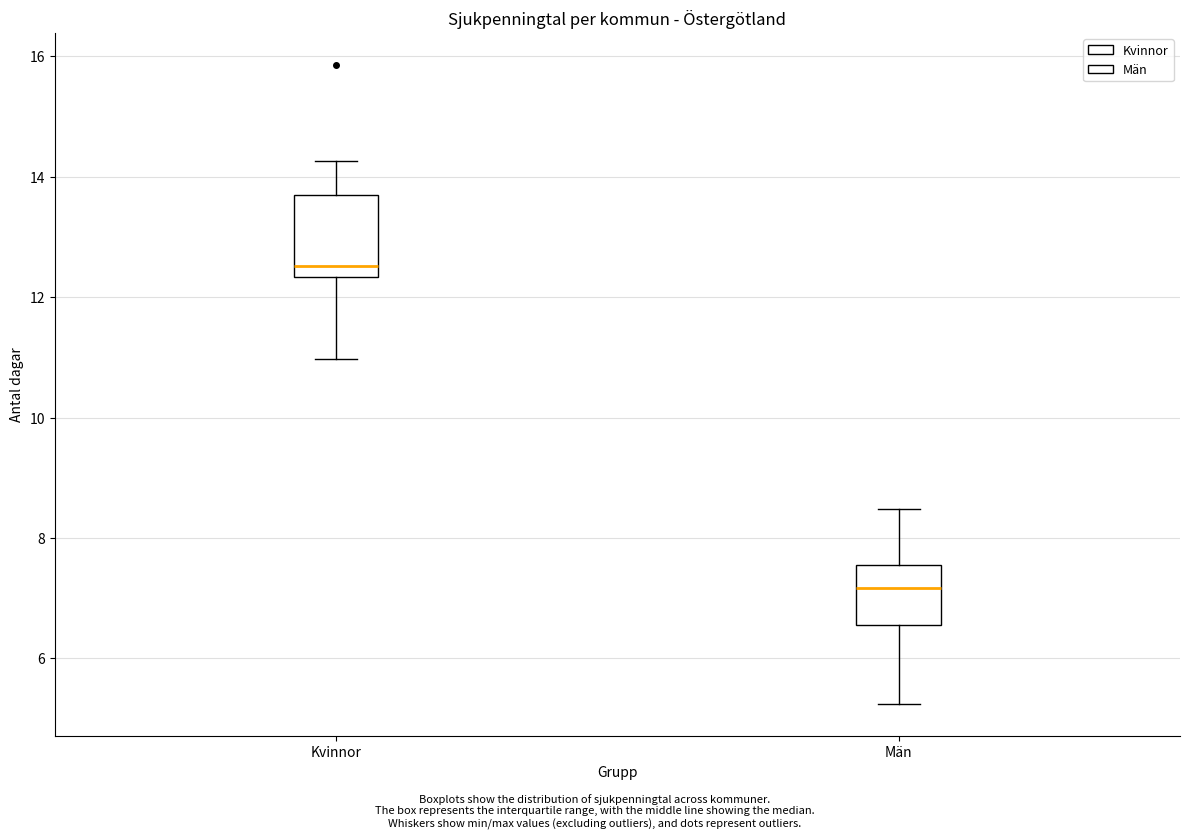

Reading left to right, transcribe this box plot: for each box, give where its median line is, the range the box spans, and where its two whiskers end, as read against the y-axis. The values are not printed on the chart, so give them approximately, as read against the axis.

Kvinnor: median 12.6, box 12.4 to 13.8, whiskers 11.0 to 14.2
Män: median 7.2, box 6.6 to 7.6, whiskers 5.2 to 8.4